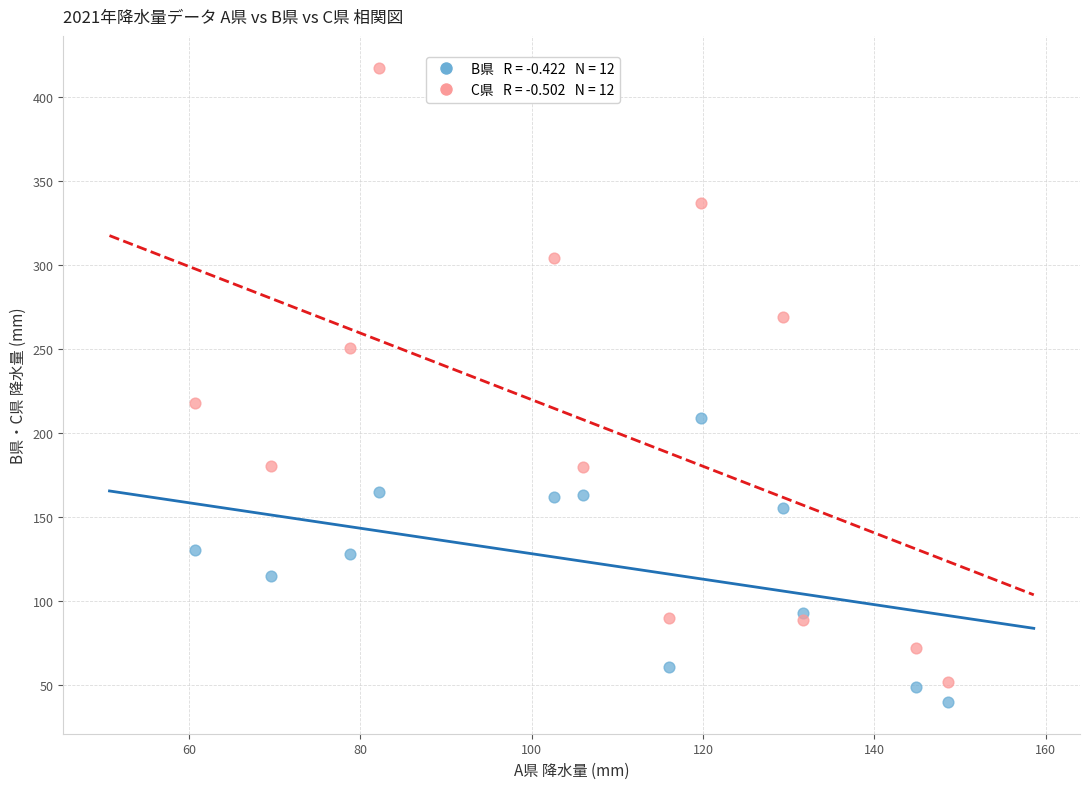

Across all series, what Y value is closest to 228?

217.8